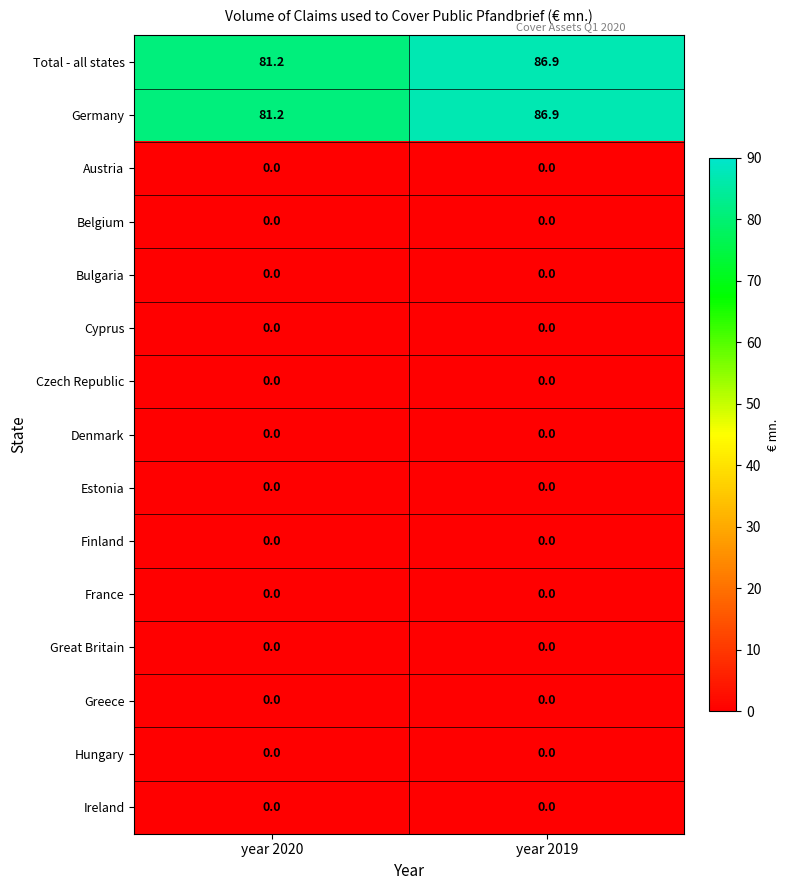

What is the total value across all series at year 2019?

173.8